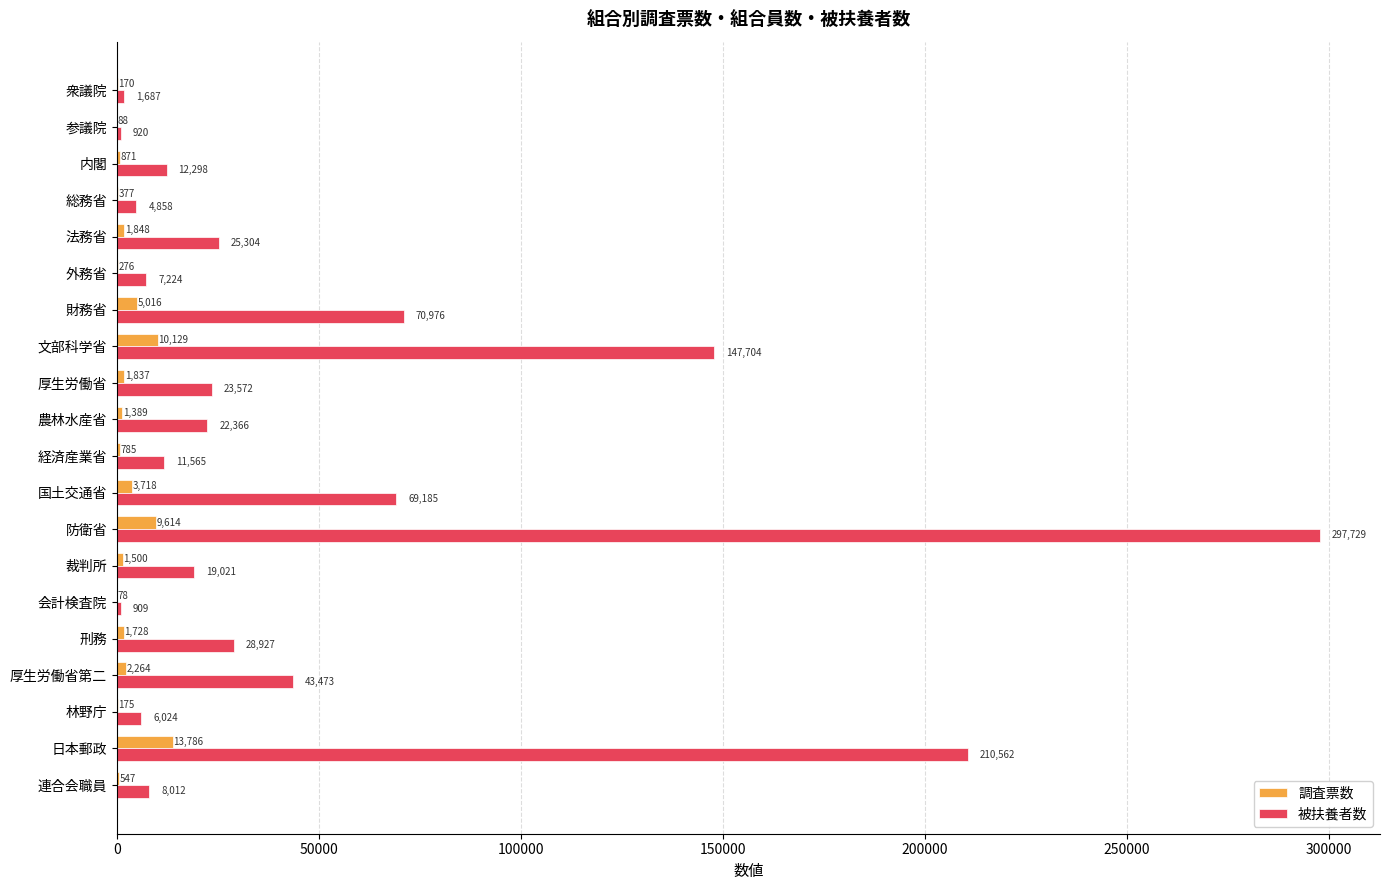

At which label is 被扶養者数 closest to 149319?

文部科学省